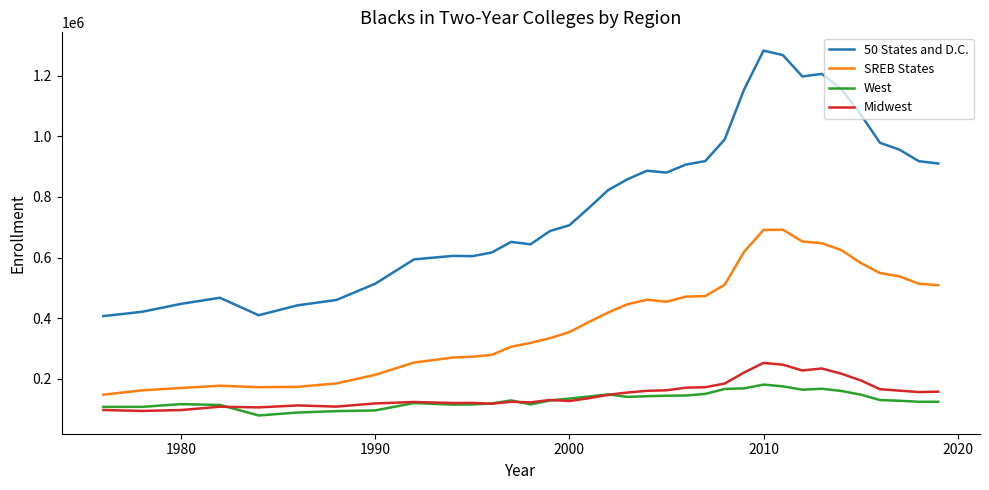

What is the smallest value displayed?

79662